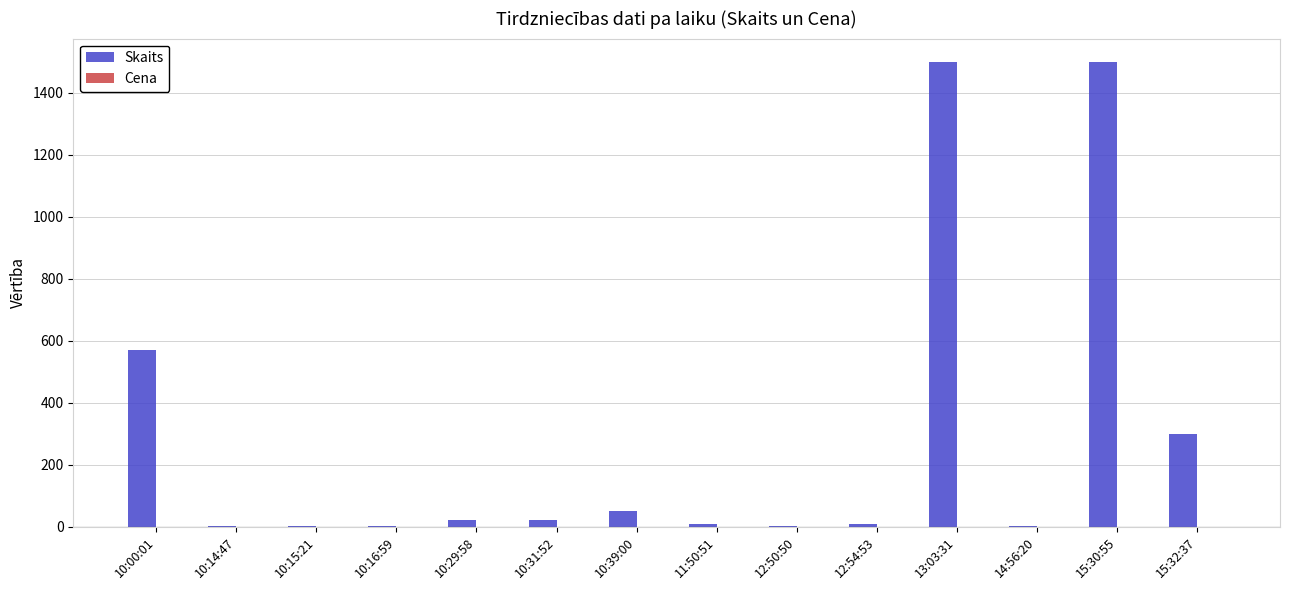

What is the maximum value shown in the chart?

1500.0